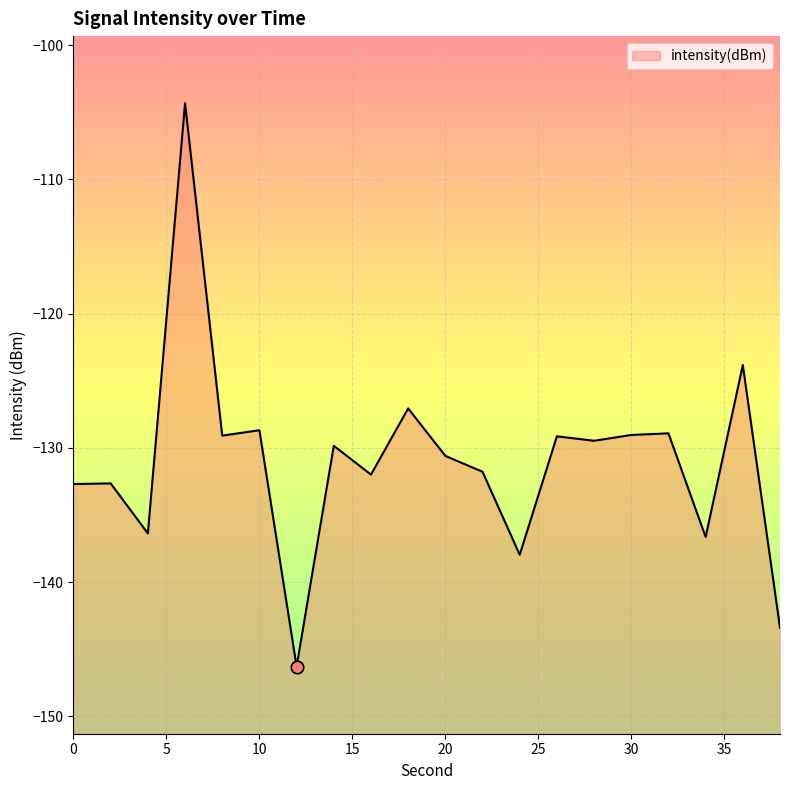

Which has a higher value, 14 or 26?

26